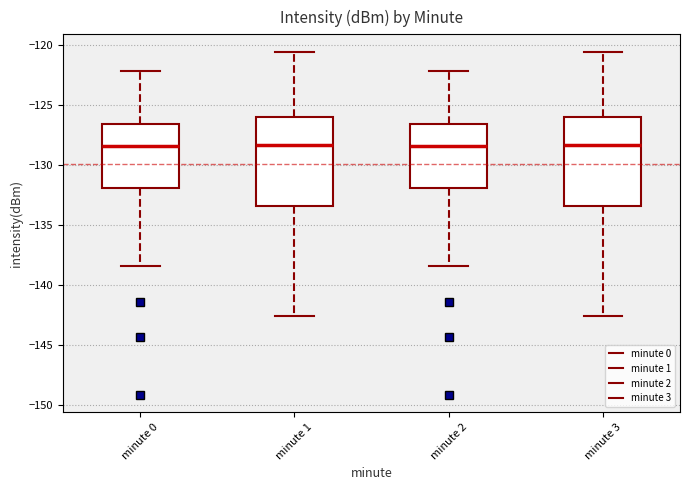

Reading left to right, transcribe this box plot: for each box, give where its median line is, the range the box spans, and where its two whiskers end, as read against the y-axis. The values are not printed on the chart, so give them approximately, as read against the axis.

minute 0: median -128.5, box -132.0 to -126.5, whiskers -138.5 to -122.0
minute 1: median -128.5, box -133.5 to -126.0, whiskers -142.5 to -120.5
minute 2: median -128.5, box -132.0 to -126.5, whiskers -138.5 to -122.0
minute 3: median -128.5, box -133.5 to -126.0, whiskers -142.5 to -120.5